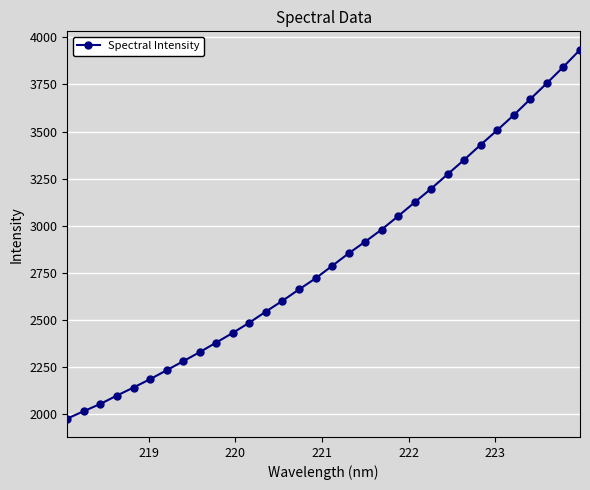

What is the difference between the maximum and minimum values?

1957.7